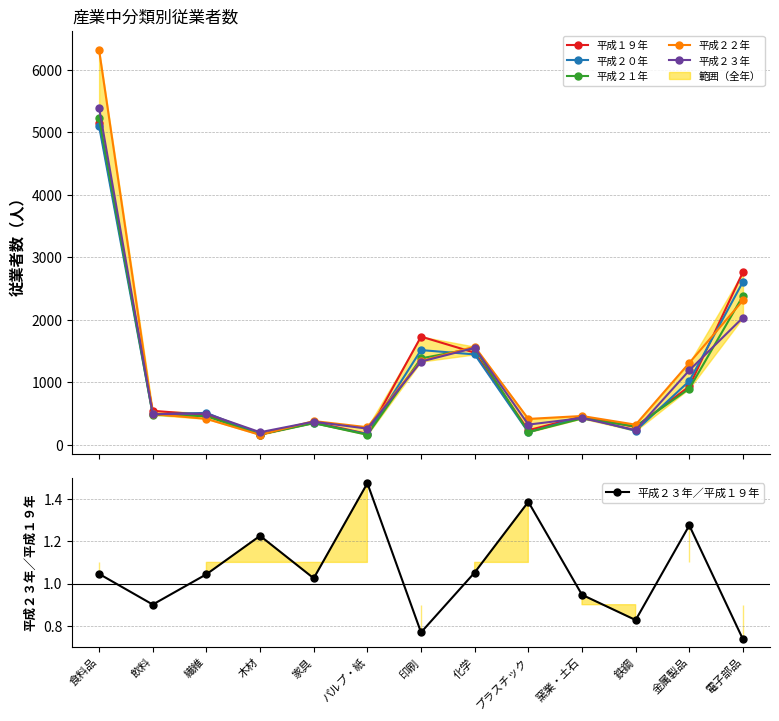

How many intersections are there between 平成２１年 and 平成２２年?

5